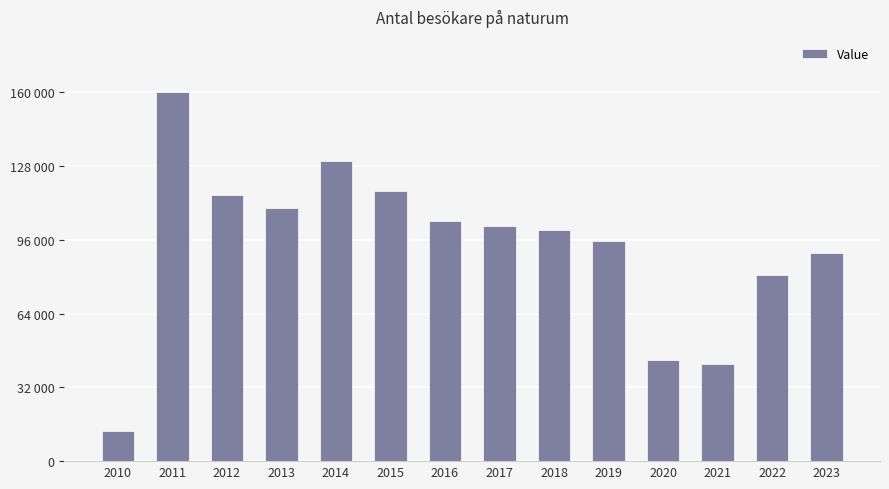

Reading left to right, transcribe all the data shown in this chart.

13040	160000	115525	110000	130000	117001	104040	102012	100370	95422	44080	42299	80558	90069